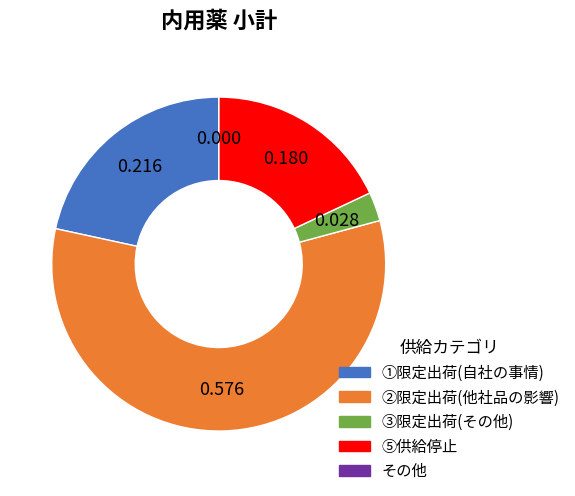

Does any single category account for the majority?

Yes